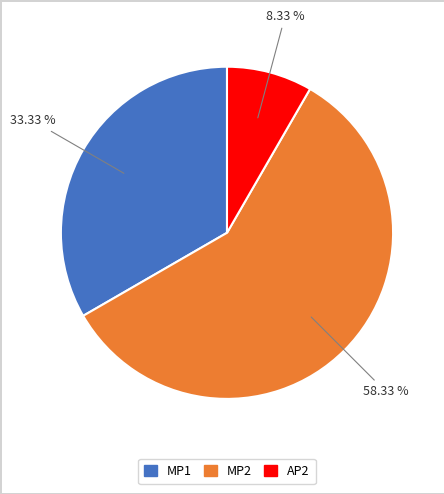

Which slice is the largest?

MP2